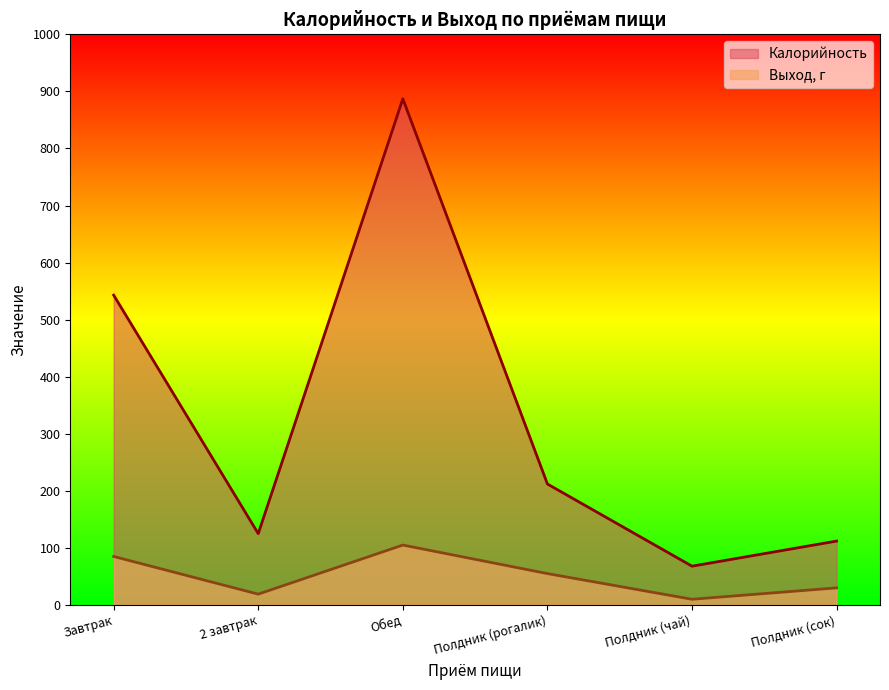

Reading left to right, transcribe all the data shown in this chart.

Калорийность: 543	125	887	212	68	112
Выход_г: 85	19	105	55	10	30